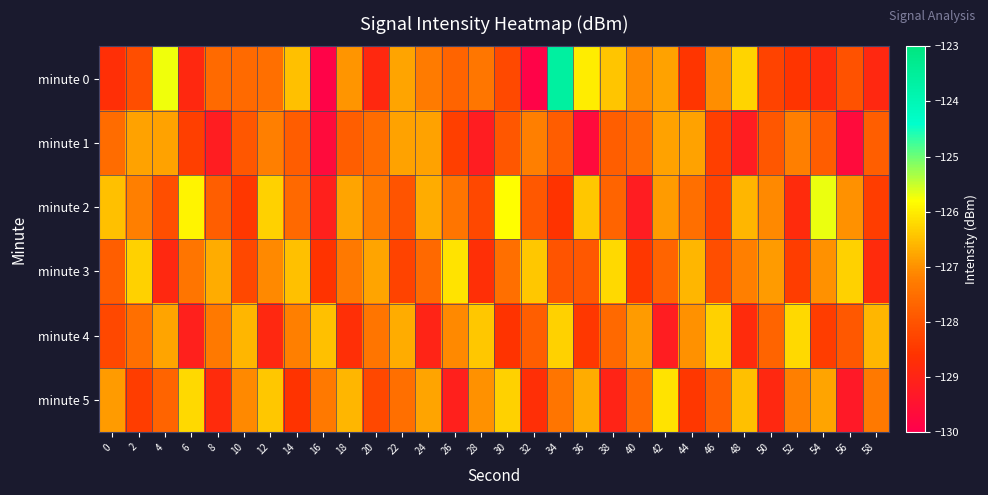

Which category has the lowest value across all series?

32